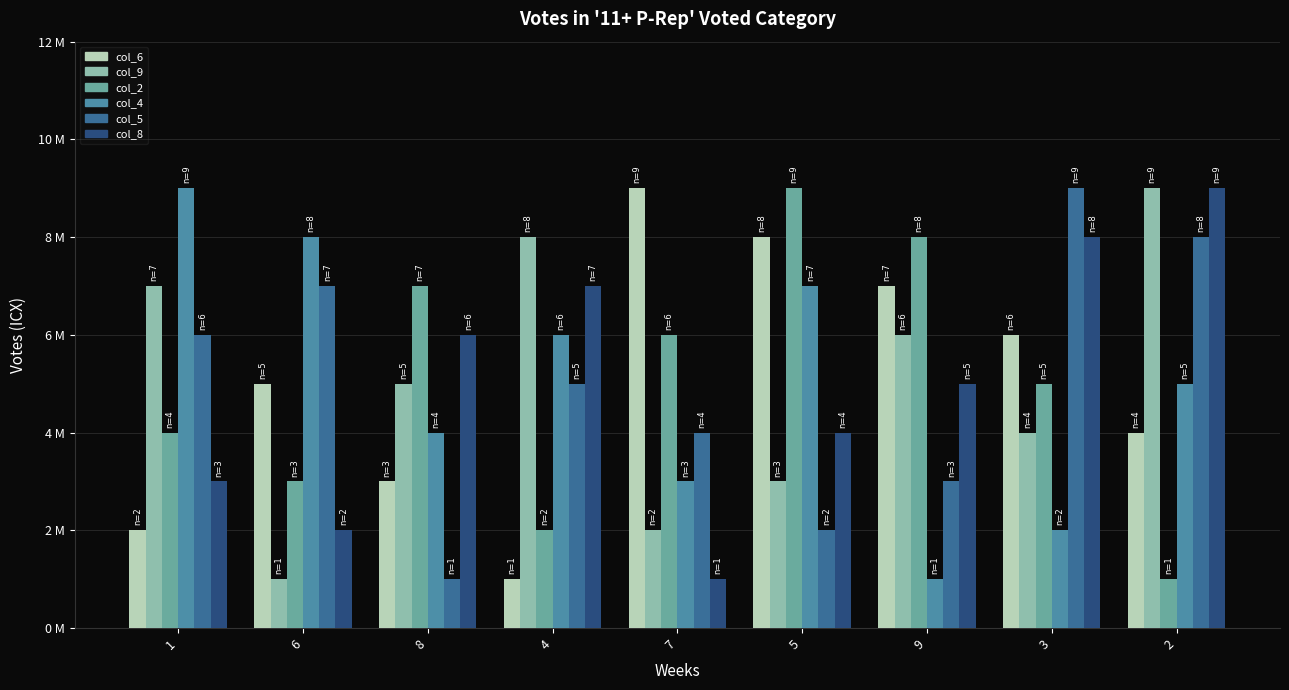

What is the sum of the col_9 values at 8 and 6?

6